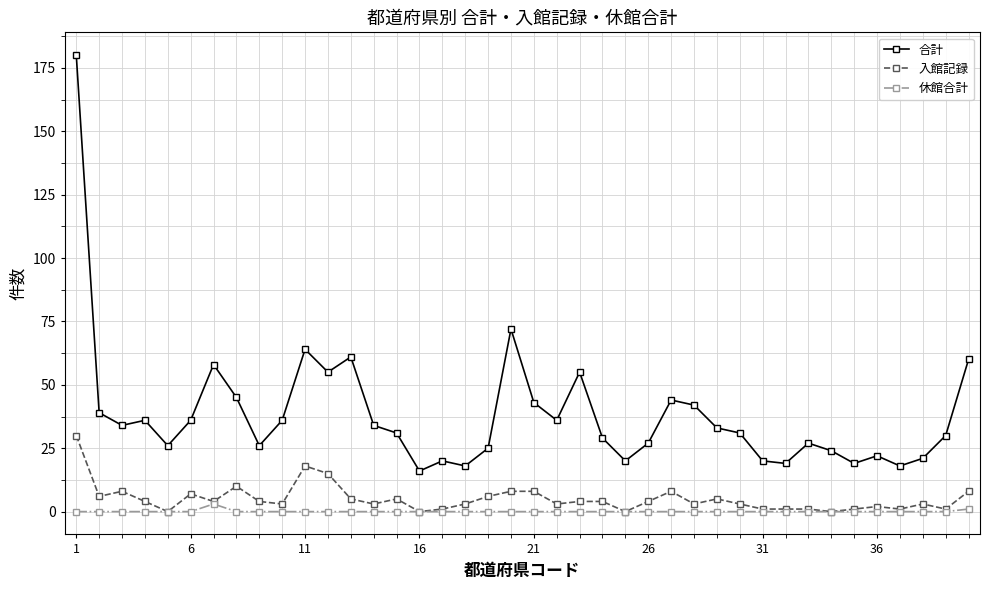

Which series has the largest range (max minus min)?

合計